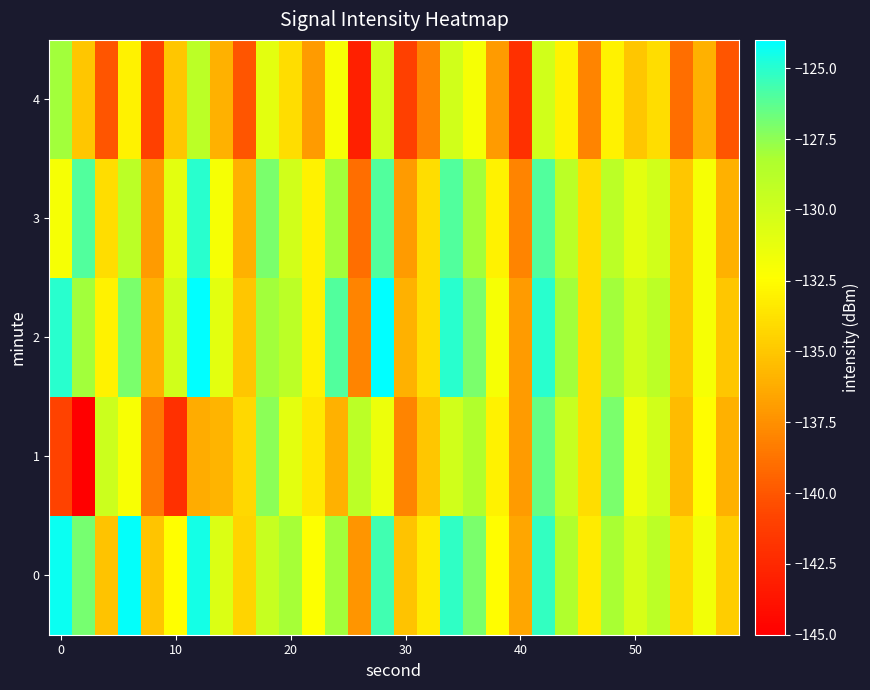

What is the minimum value shown in the chart?

-145.0